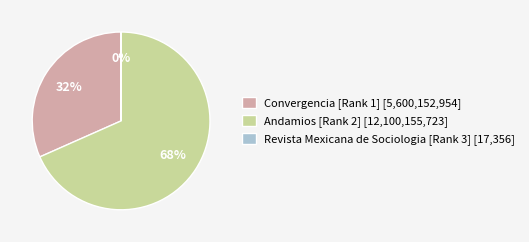

What is the ratio of the value at Convergencia [Rank 1] to the value at Andamios [Rank 2]?

0.5